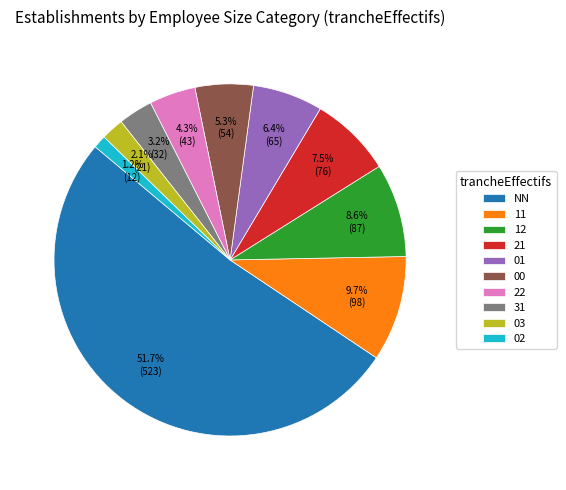

To the nearest percent, what is the difference between the 31 and 12 slice percentages?

5%